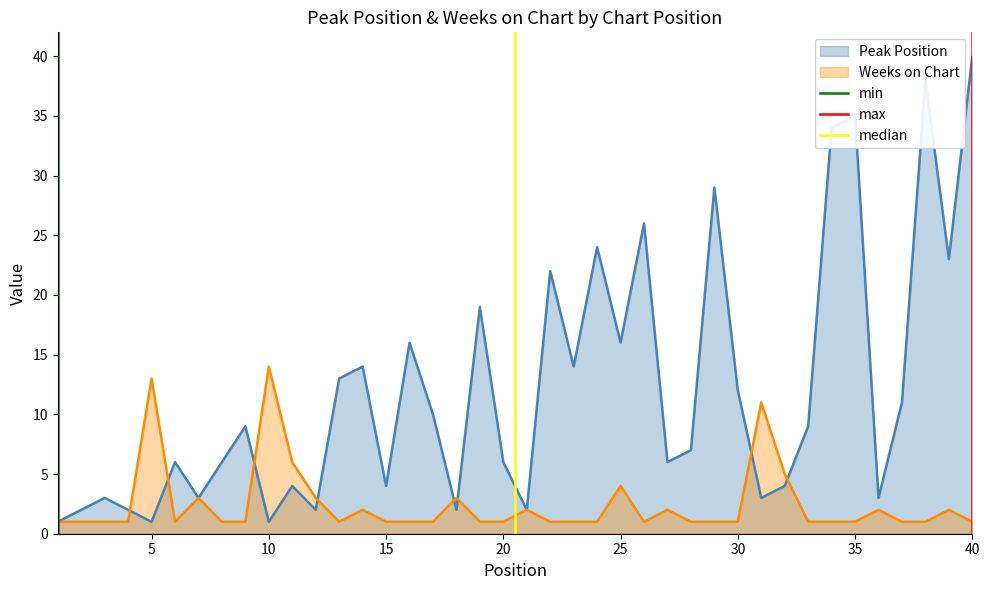

At which label does Weeks on Chart reach its peak?

10